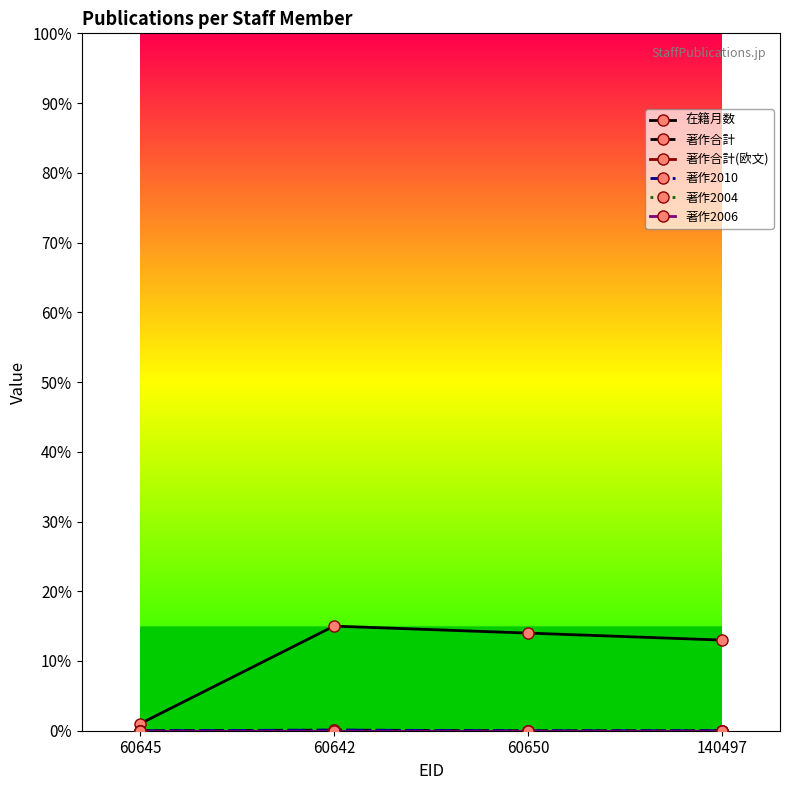

At which label is 著作合計 closest to 0?

60645